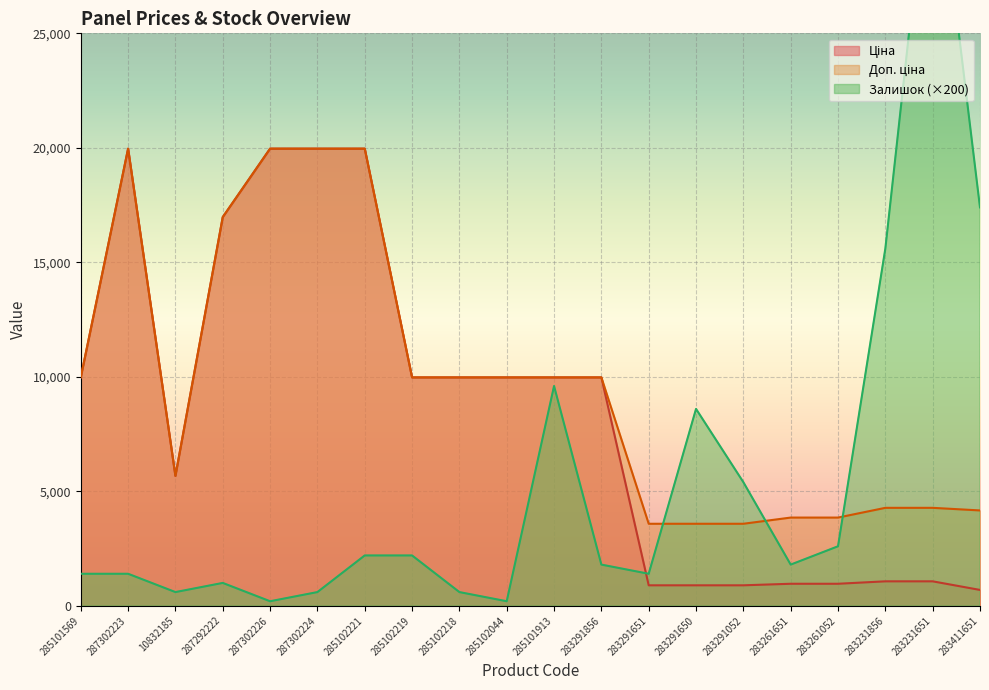

What is the difference between the maximum and minimum values in the Ціна series?

19269.9